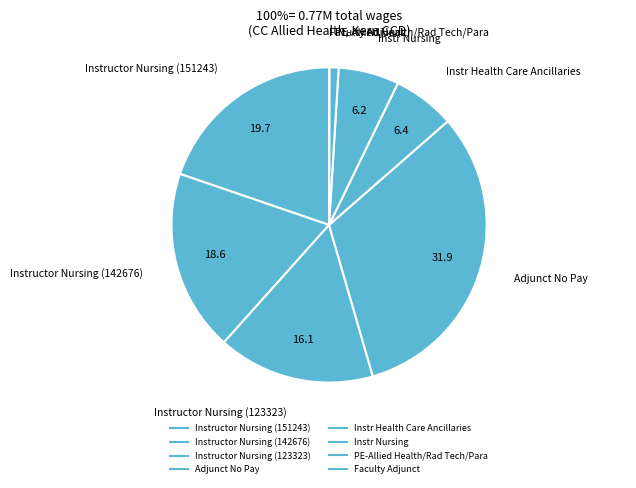

Is it true that Instructor Nursing (142676) is 19% of the pie?

True